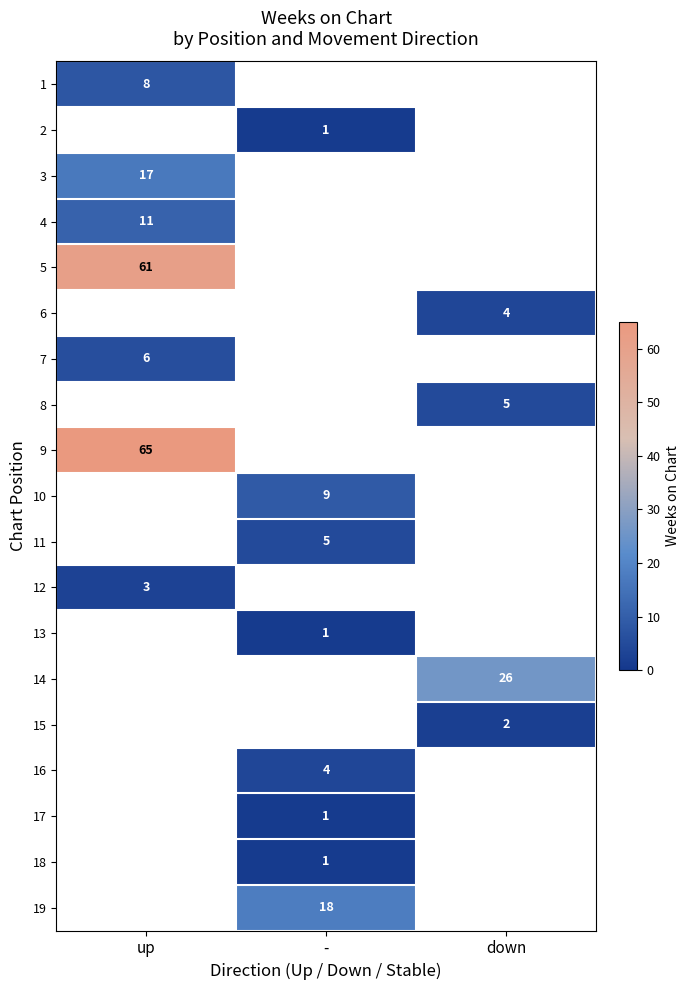

Is it true that 12 equals 1 at up?

False